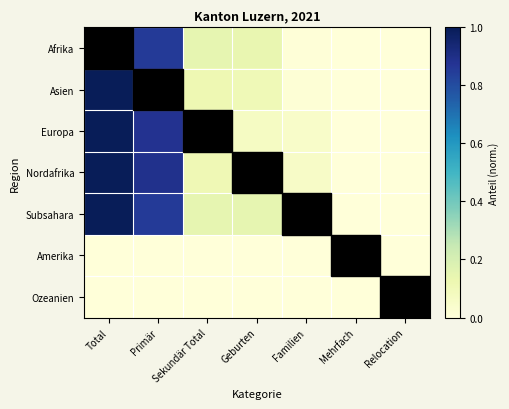

Reading left to right, transcribe all the data shown in this chart.

Afrika: Total=1.0	Primär=0.9	Sekundär Total=0.1	Geburten=0.1	Familien=0.0	Mehrfach=0.0	Relocation=0.0
Asien: Total=1.0	Primär=0.9	Sekundär Total=0.1	Geburten=0.1	Familien=0.0	Mehrfach=0.0	Relocation=0.0
Europa: Total=1.0	Primär=0.9	Sekundär Total=0.1	Geburten=0.1	Familien=0.0	Mehrfach=0.0	Relocation=0.0
Nordafrika: Total=1.0	Primär=0.9	Sekundär Total=0.1	Geburten=0.1	Familien=0.1	Mehrfach=0.0	Relocation=0.0
Subsahara: Total=1.0	Primär=0.9	Sekundär Total=0.1	Geburten=0.1	Familien=0.0	Mehrfach=0.0	Relocation=0.0
Amerika: Total=0.0	Primär=0.0	Sekundär Total=0.0	Geburten=0.0	Familien=0.0	Mehrfach=0.0	Relocation=0.0
Ozeanien: Total=0.0	Primär=0.0	Sekundär Total=0.0	Geburten=0.0	Familien=0.0	Mehrfach=0.0	Relocation=0.0